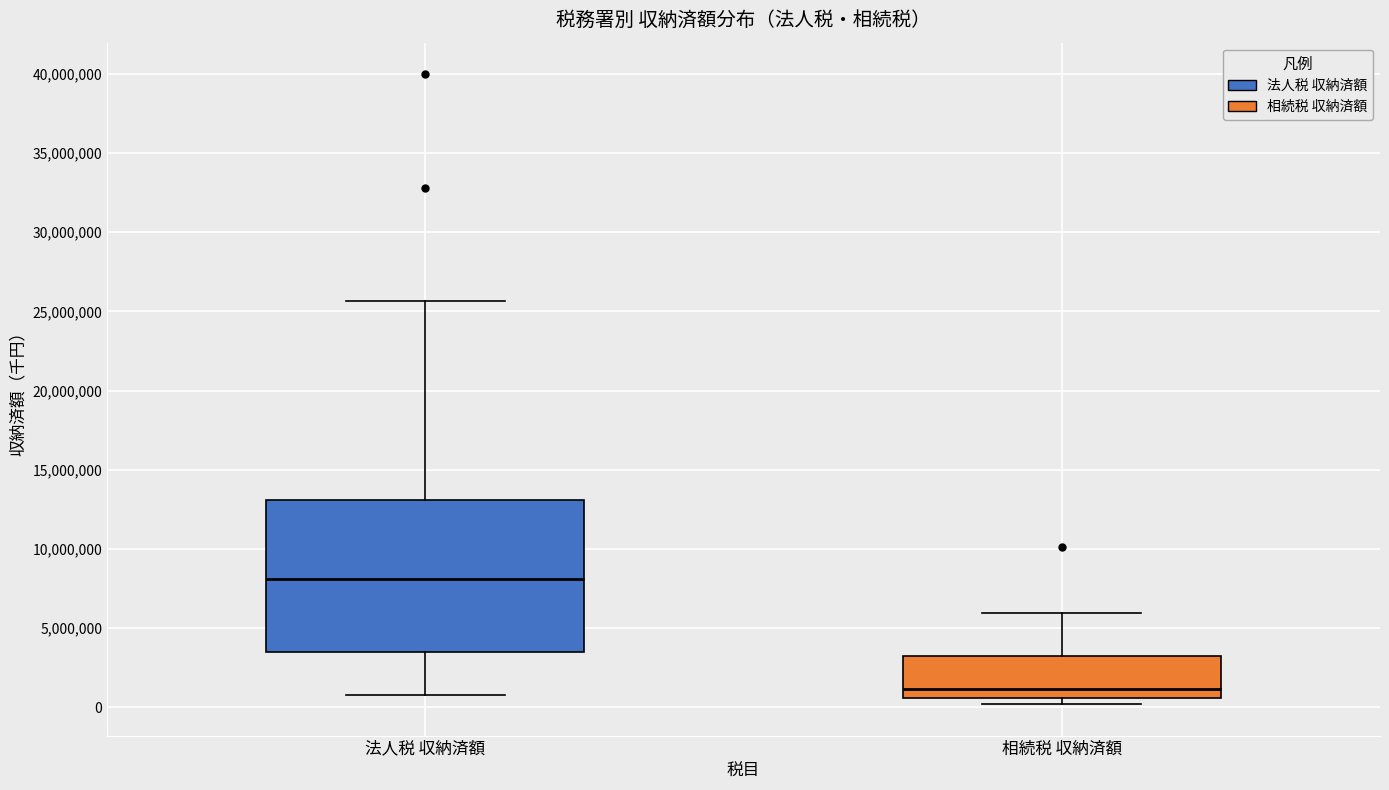

Reading left to right, transcribe this box plot: for each box, give where its median line is, the range the box spans, and where its two whiskers end, as read against the y-axis. The values are not printed on the chart, so give them approximately, as read against the axis.

法人税 収納済額: median 8000000, box 3500000 to 13000000, whiskers 1000000 to 25500000
相続税 収納済額: median 1000000, box 500000 to 3000000, whiskers 0 to 6000000